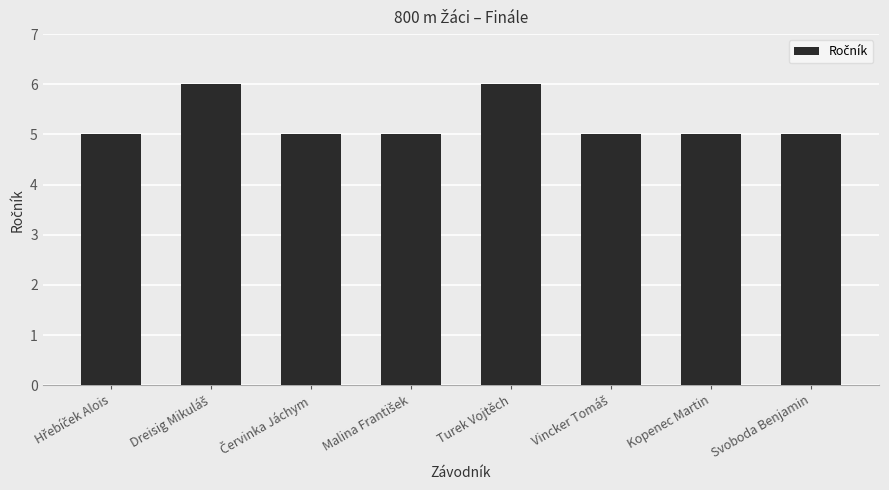

What is the value of the 8th bar from the left?

5